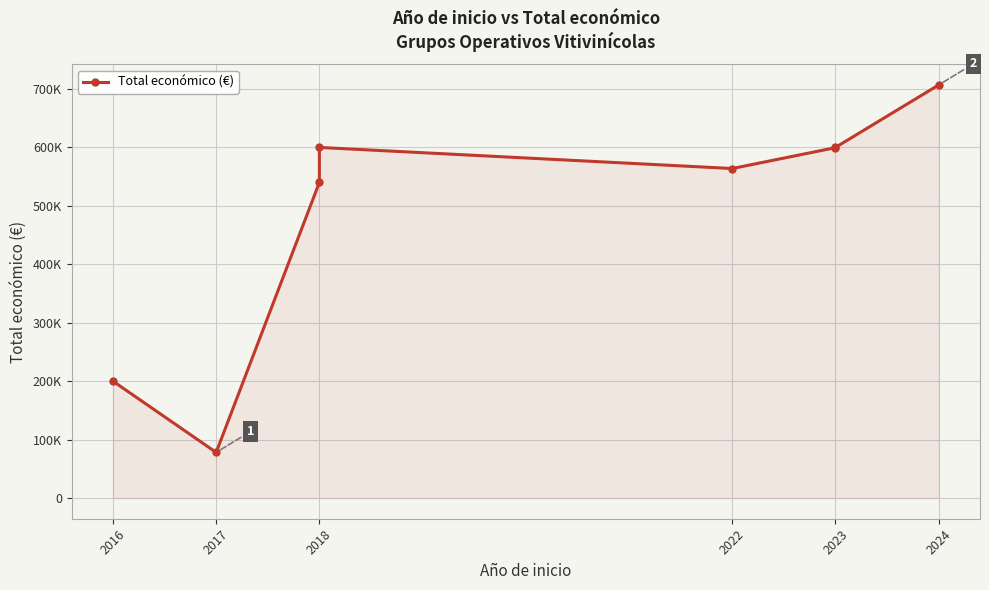

How many series are shown in this chart?

1